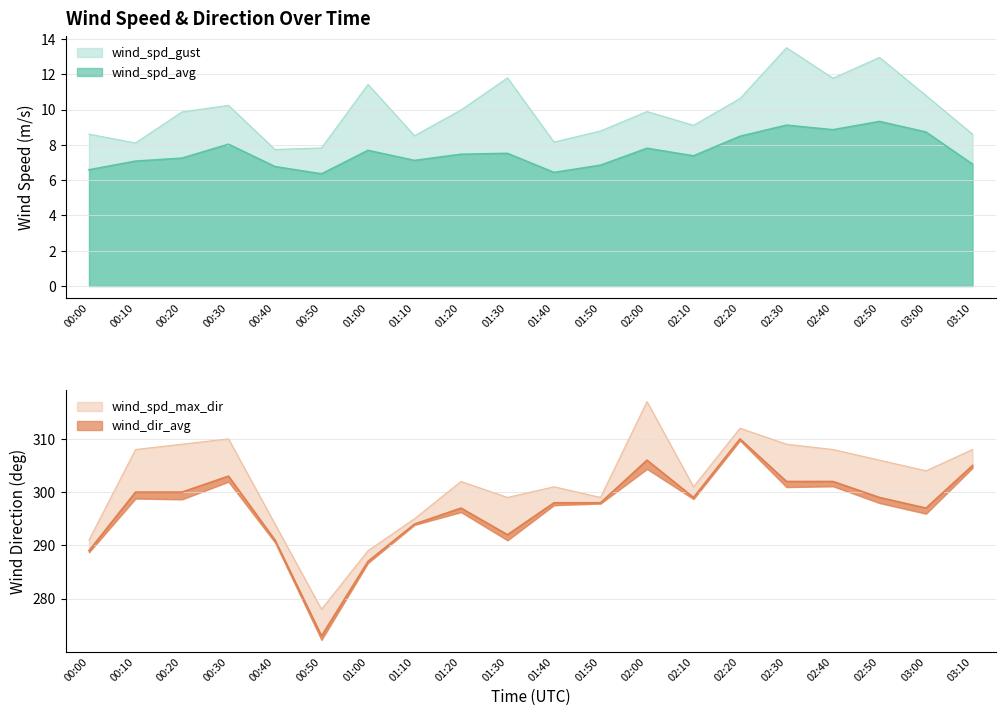

Is it true that wind_spd_avg equals 13.4 at 02:50?

False